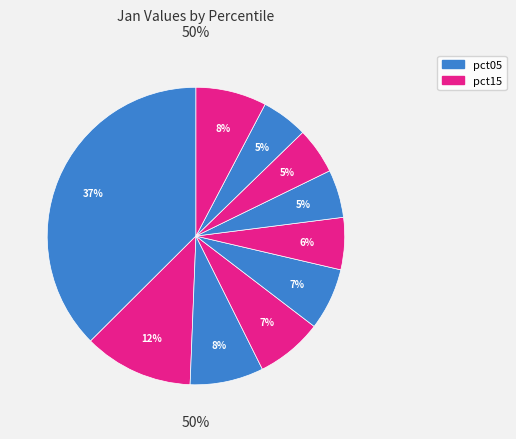

Is there a majority slice in this chart?

No